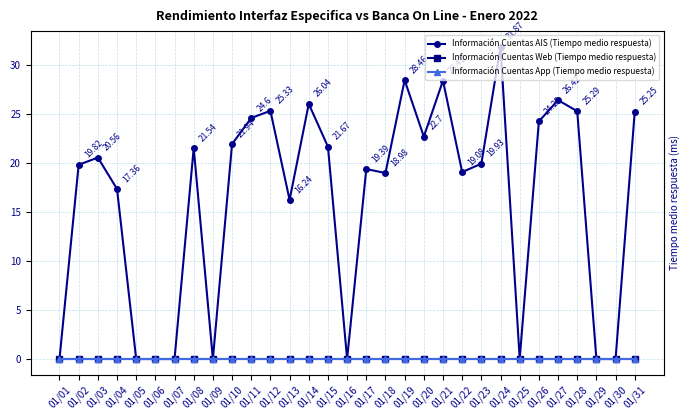

True or false: Información Cuentas App (Tiempo medio respuesta) has more than 0 interior local peaks.

False